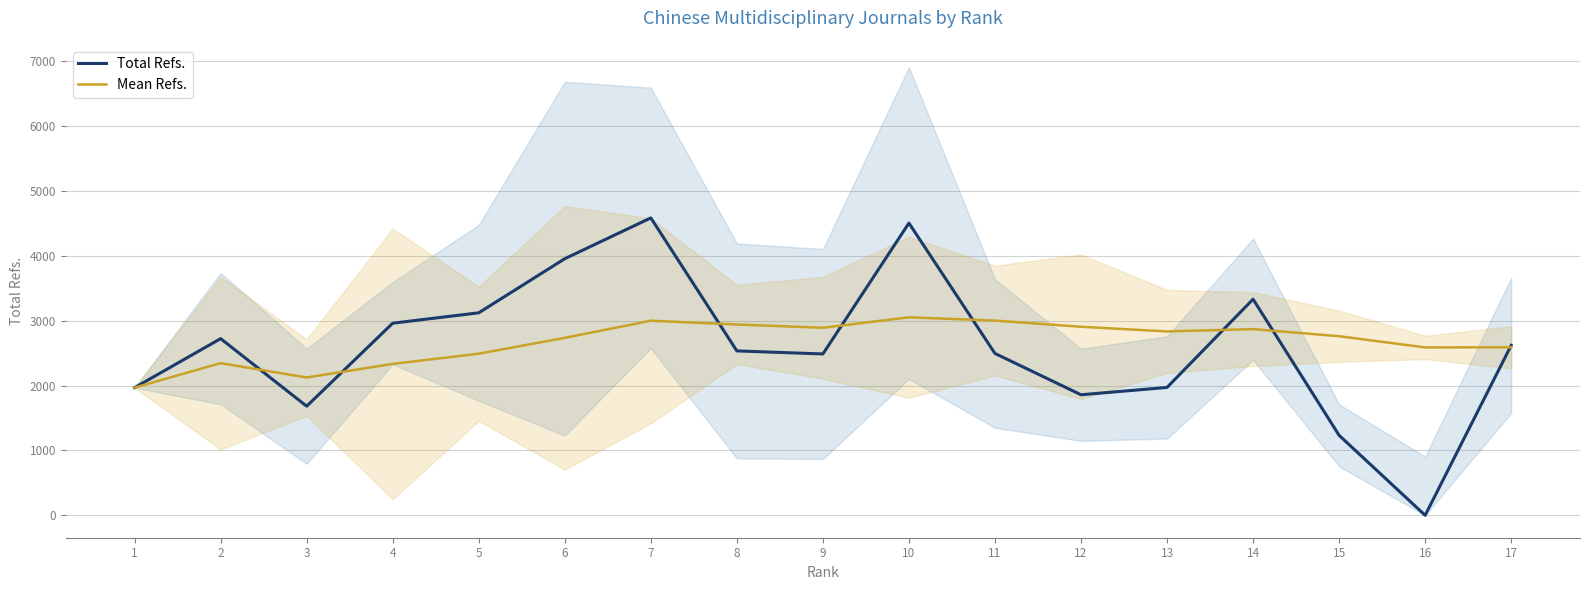

How many categories are shown in the chart?

17